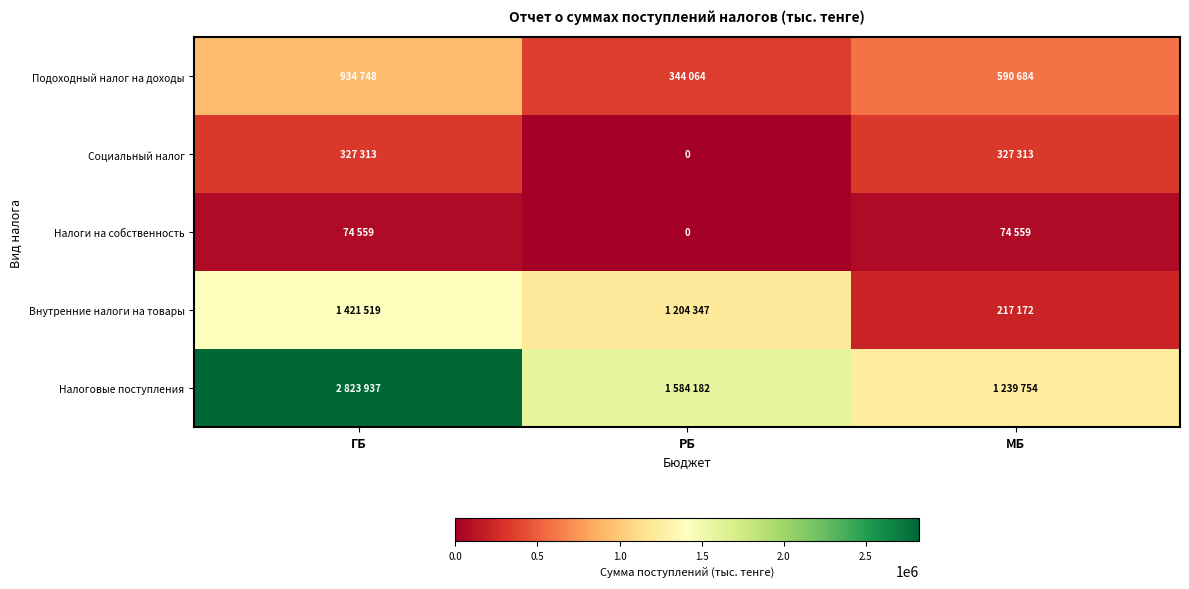

What is the total value across all series at МБ?

2449482